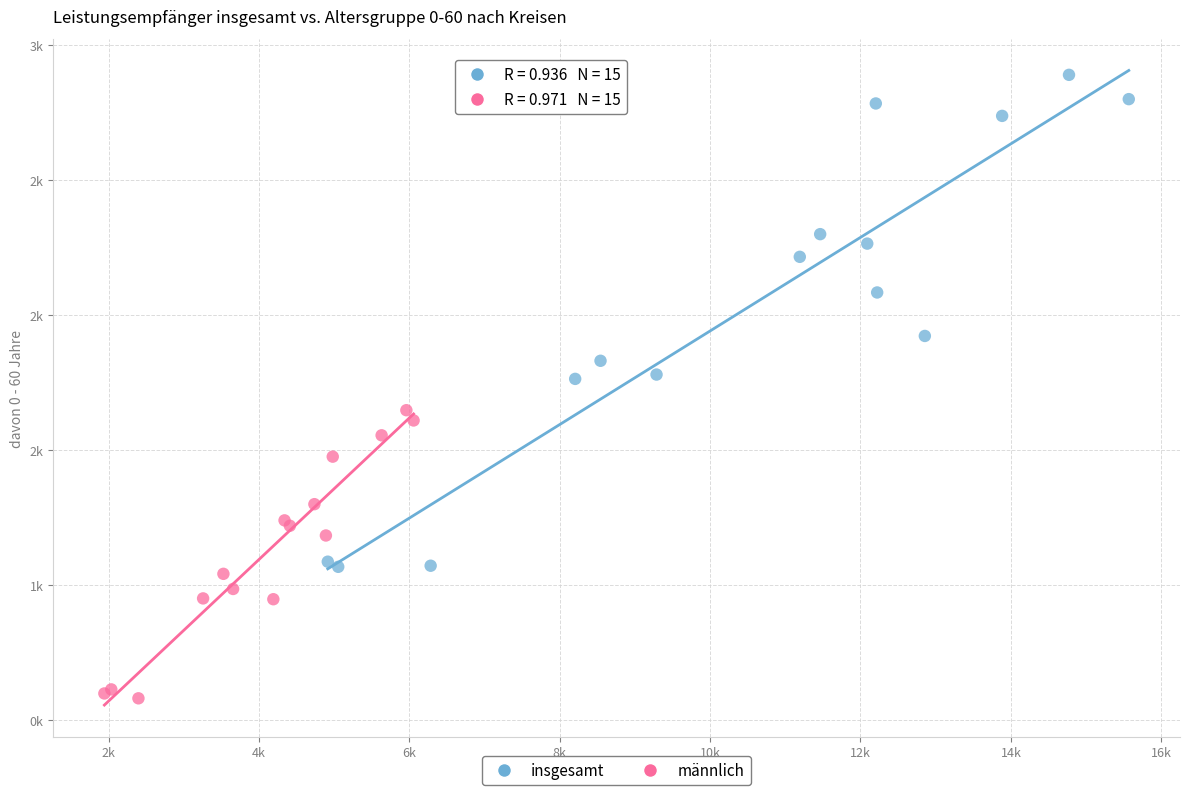

Which series has the largest Y range (max minus min)?

insgesamt